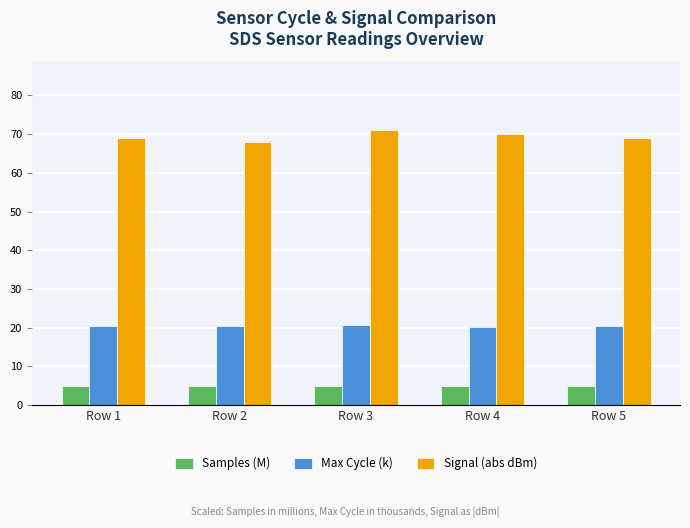

What is the greatest value displayed?

71.0